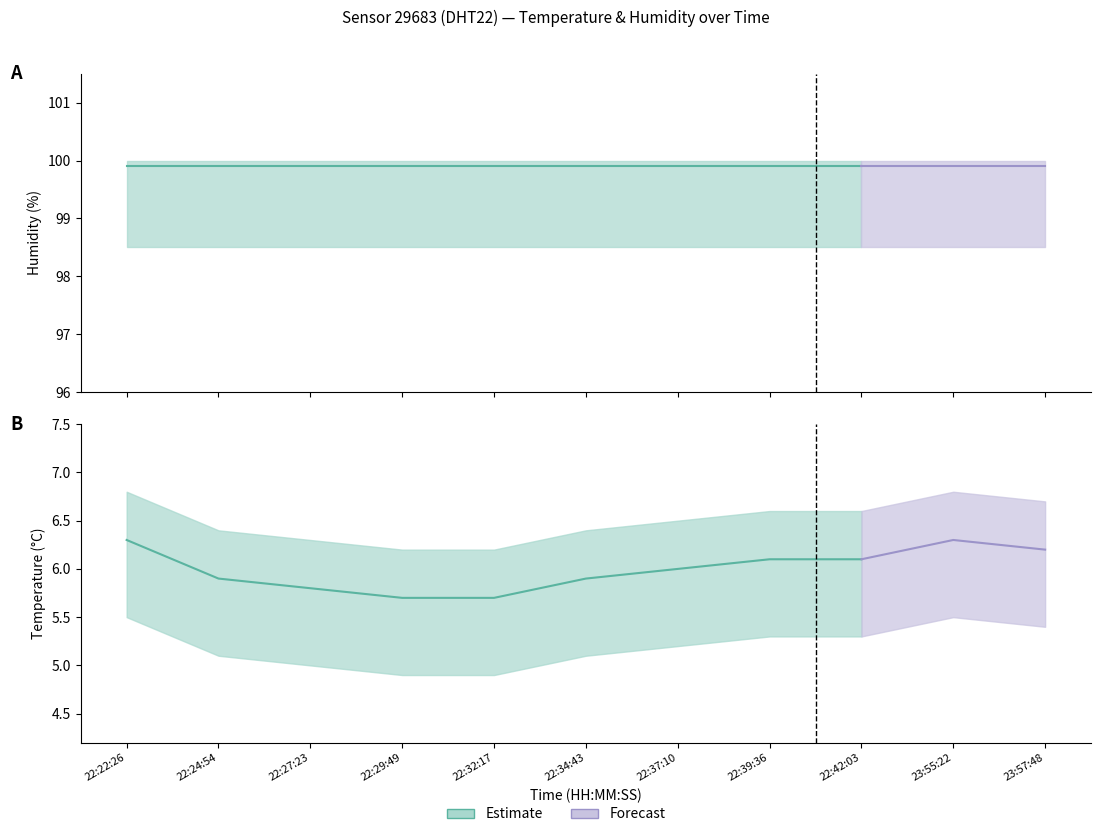

Is this an area chart (filled region under the line)?

No